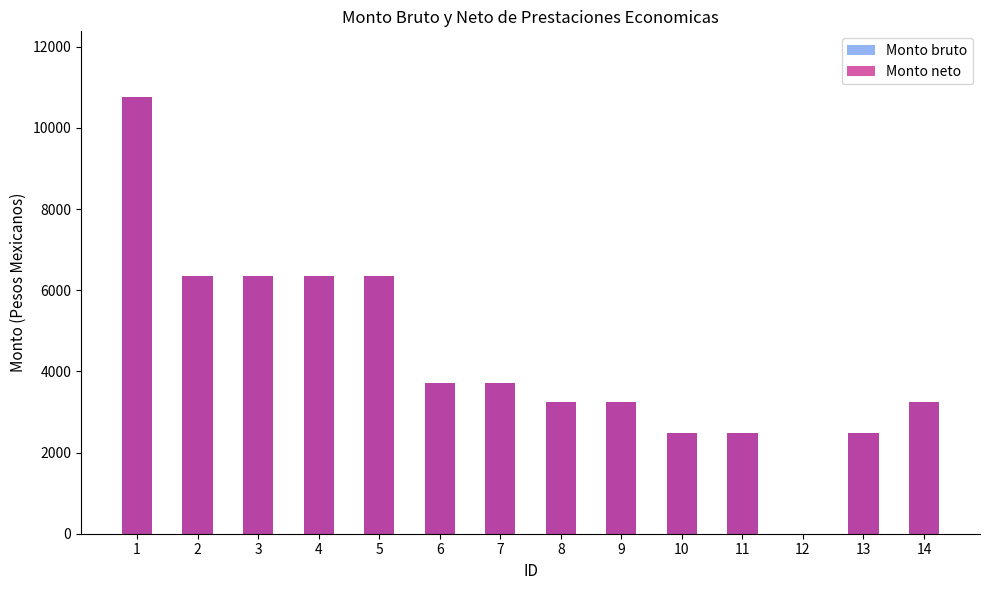

What is the average value of the Monto neto series?

4337.4